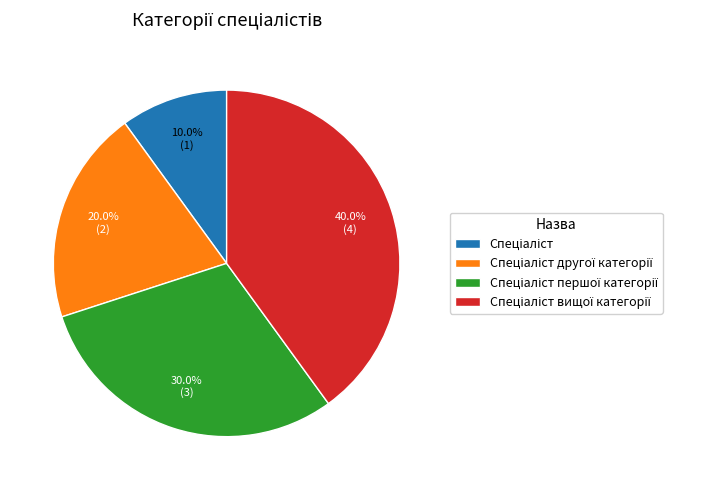

Does any single category account for the majority?

No